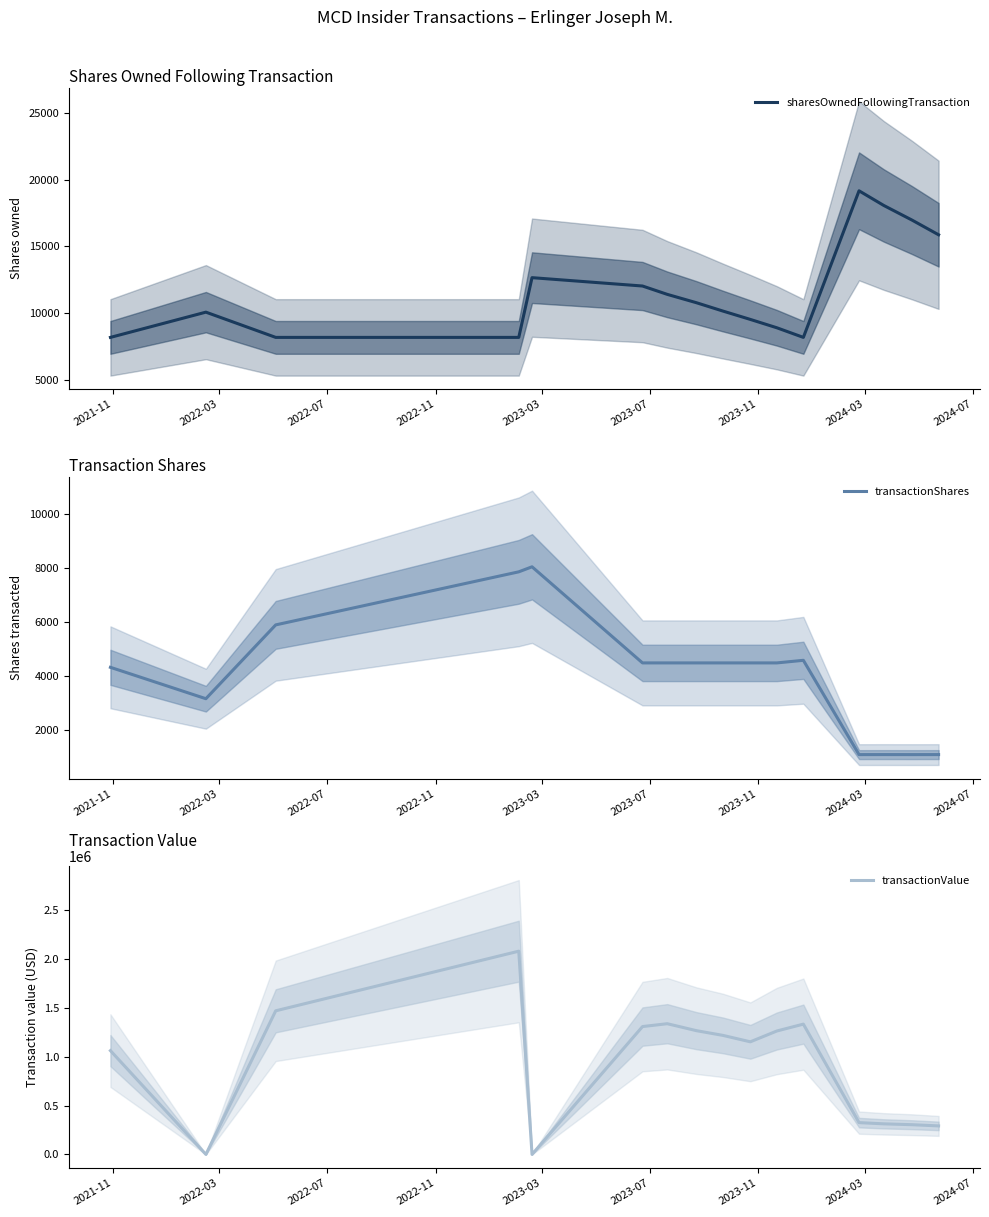

Which series has the widest spread of values?

transactionValue